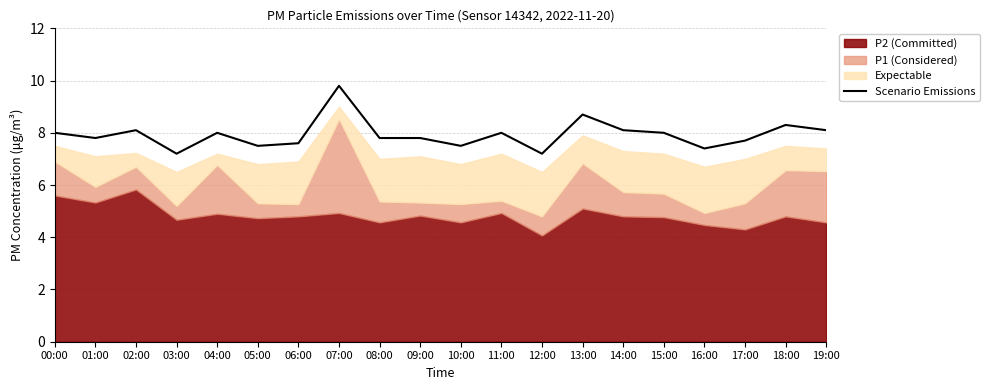

What is the approximate value at 00:00?

8.0